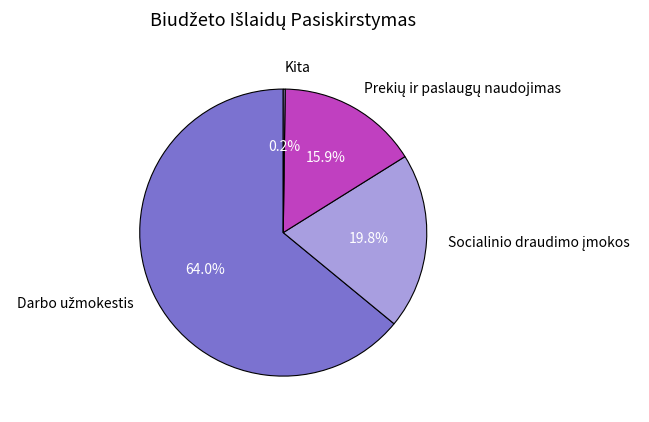

Is there any slice that represents more than half of the pie?

Yes